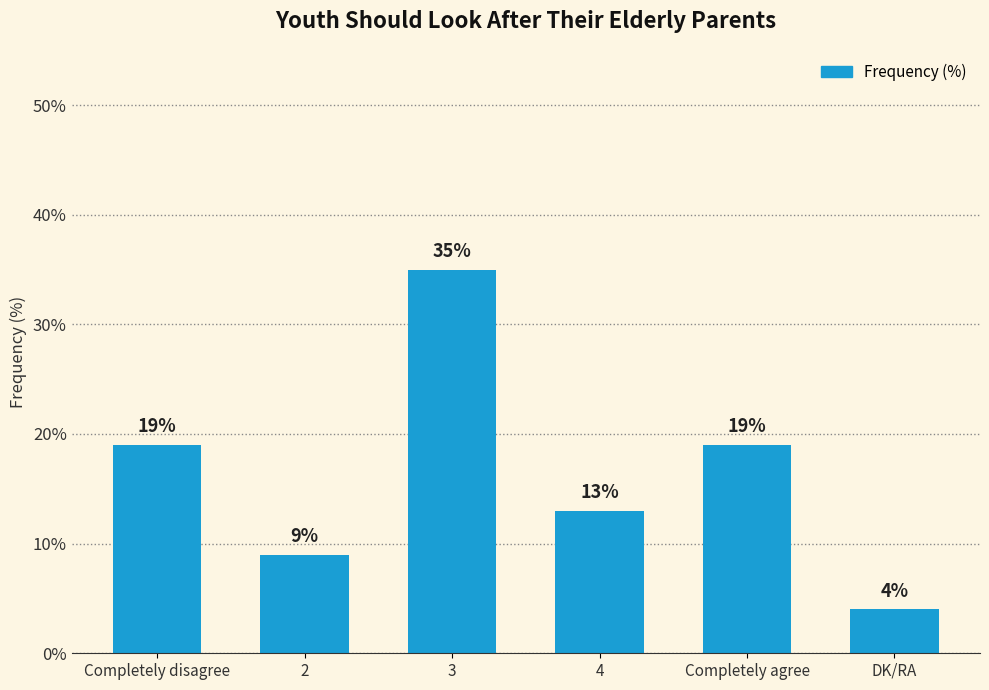

What is the value of the 6th bar from the left?

4